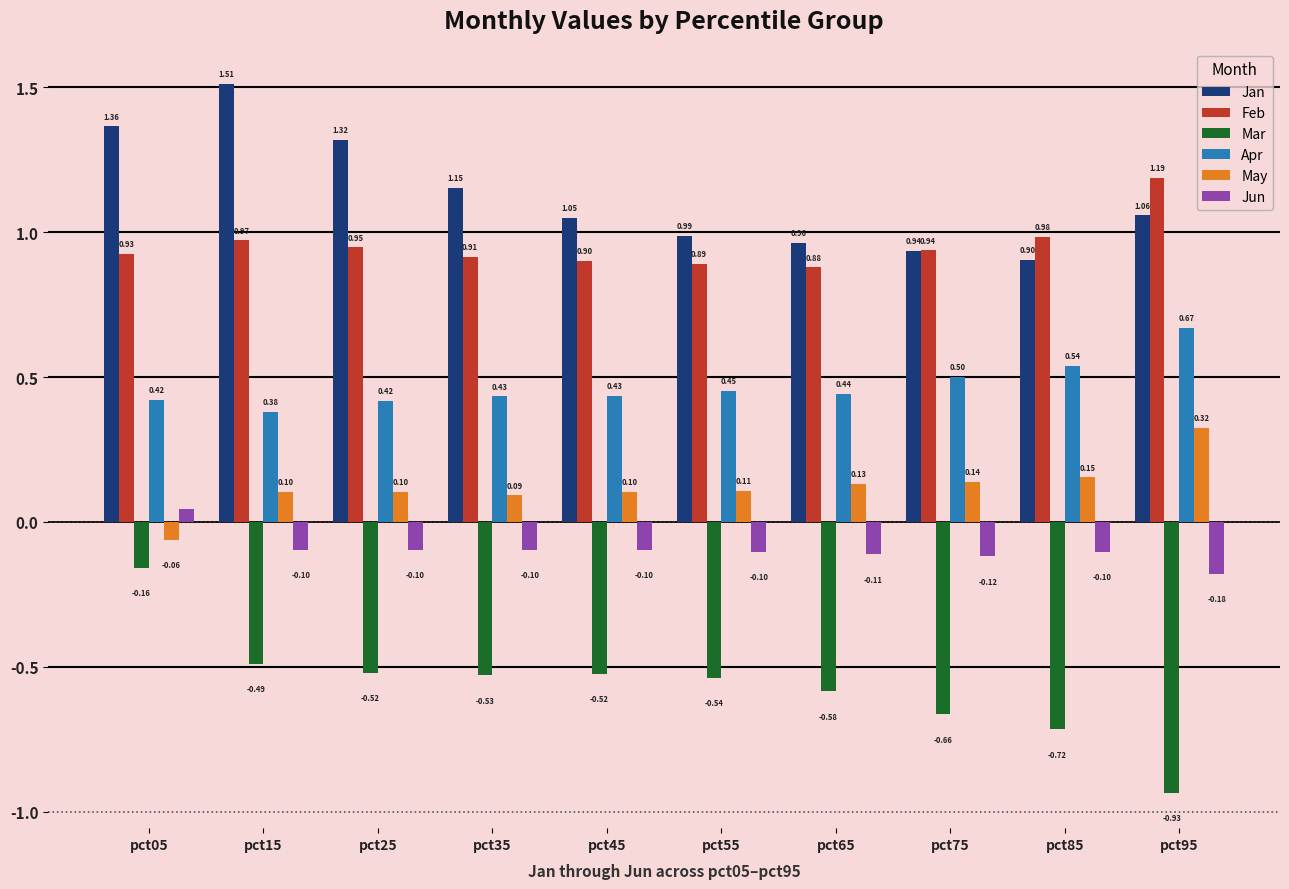

Which series changed the most between pct05 and pct75?

Mar